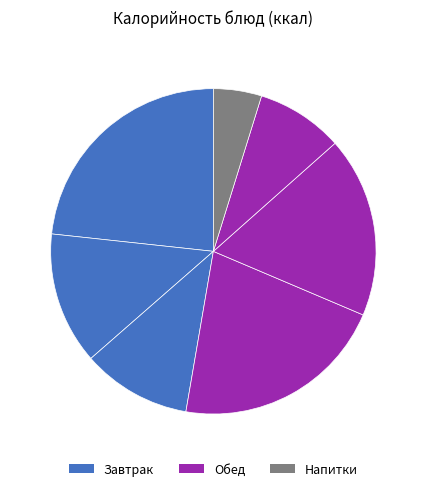

How many slices are in this pie chart?

7